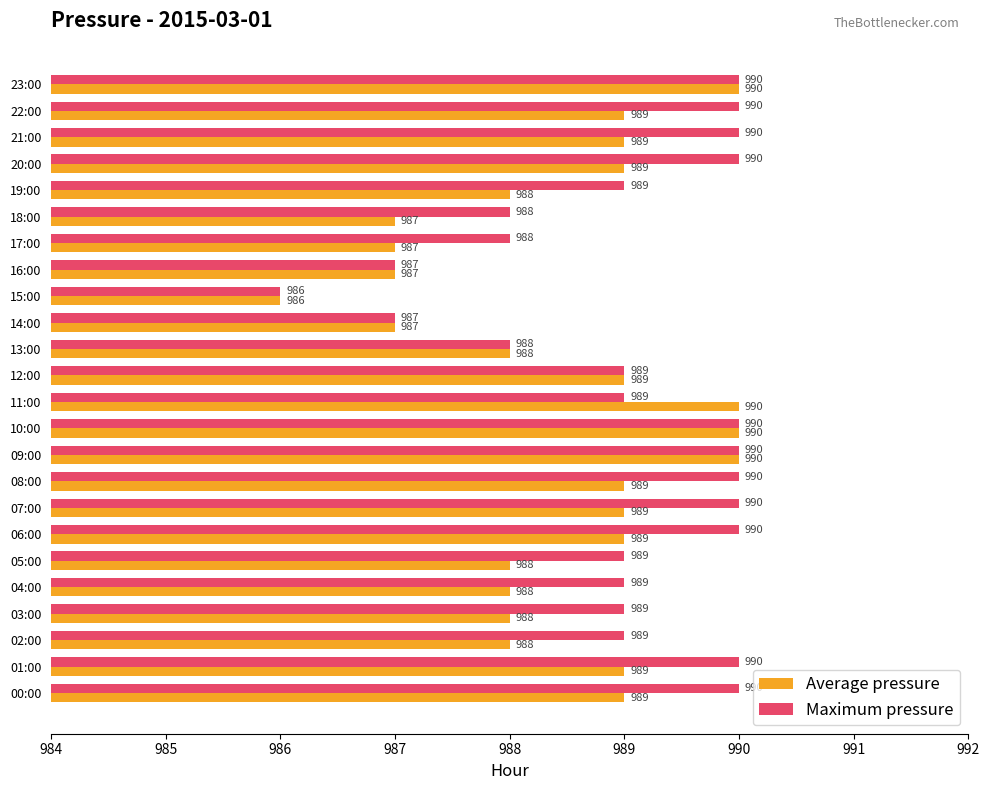

True or false: Maximum pressure has a value of 1693 at 14:00.

False